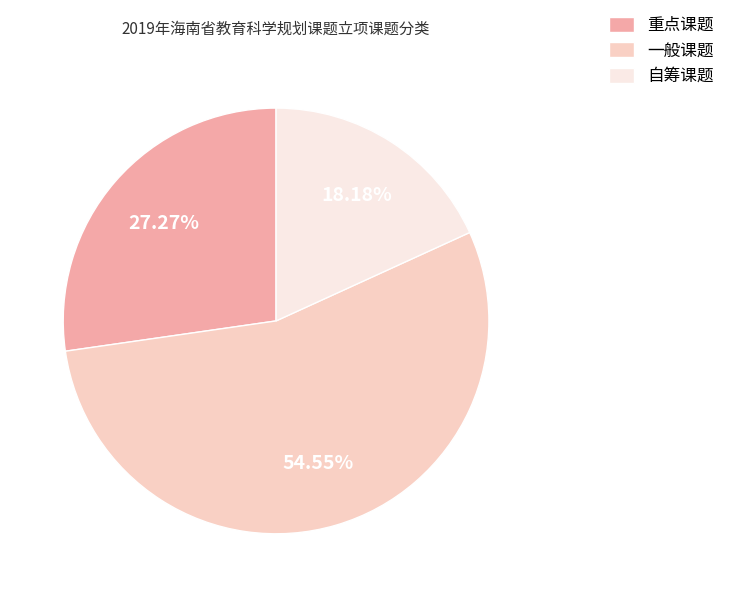

To the nearest percent, what percentage of the pie is 一般课题?

55%